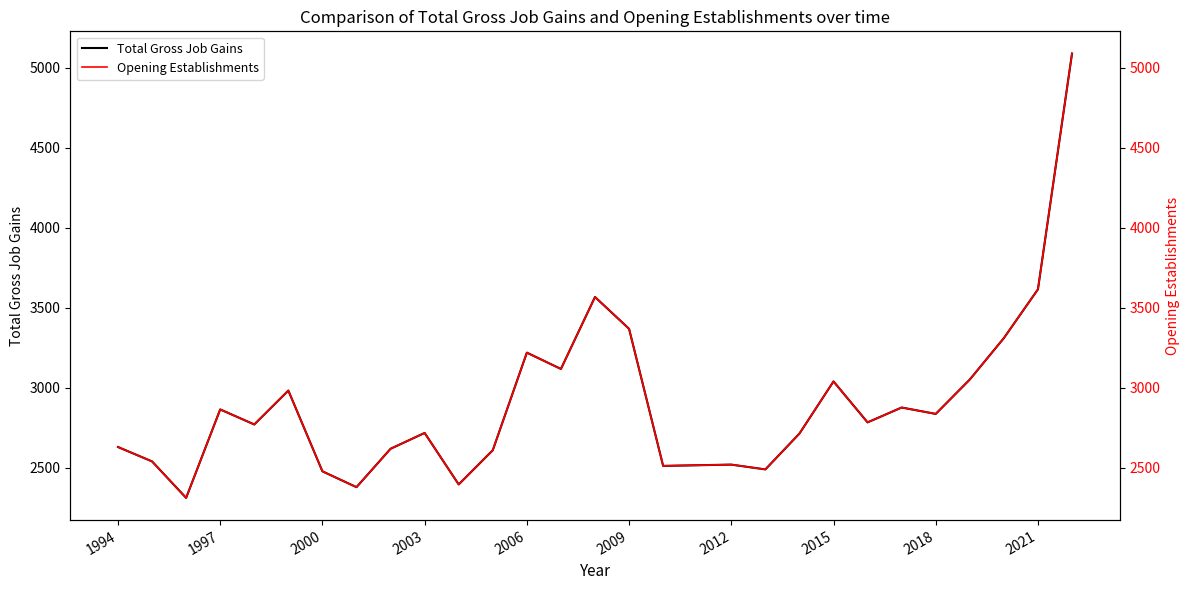

Is it true that Total Gross Job Gains equals 4614 at 2006?

False